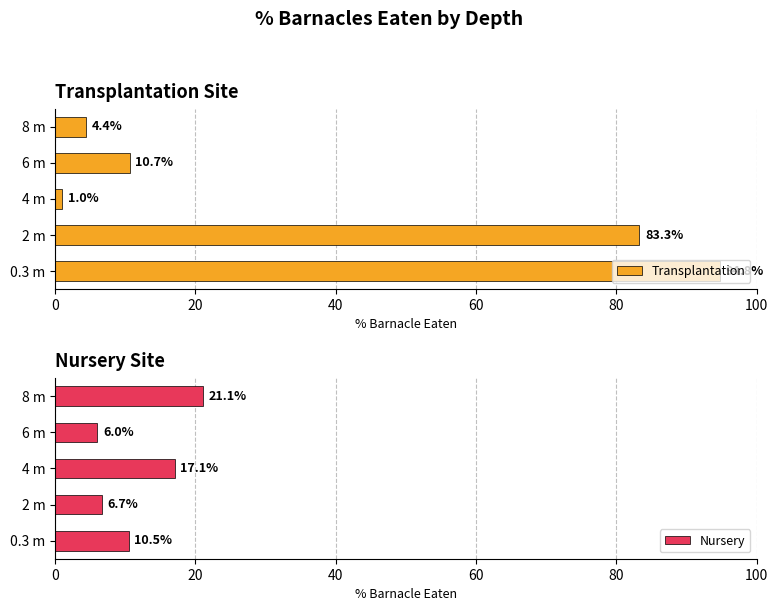

Which series has the largest total across all categories?

Transplantation